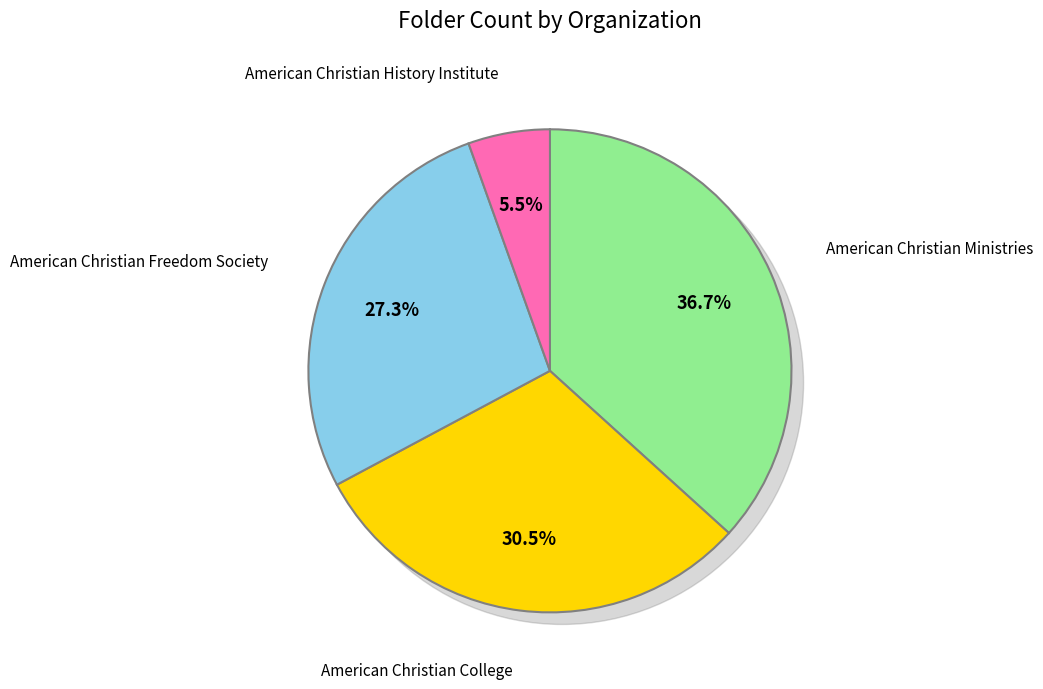

Is American Christian Ministries the majority of the pie?

No